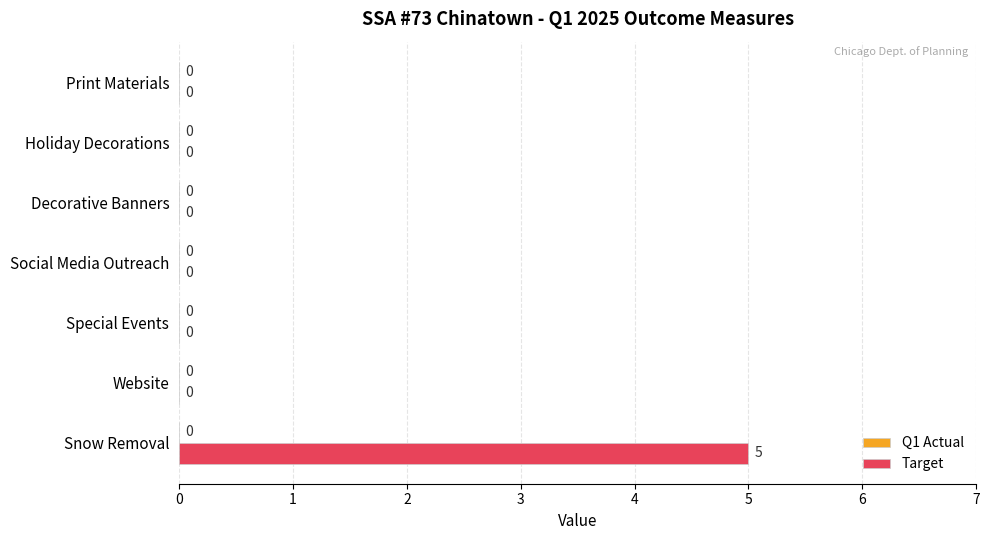

Is it true that the value at Special Events is -3?

False